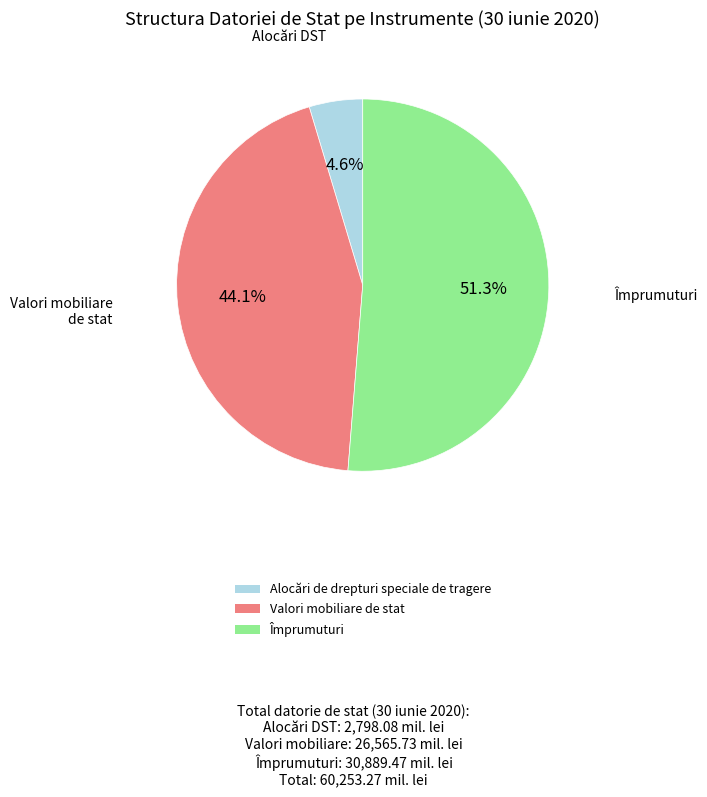

To the nearest percent, what is the difference between the largest and smallest slice percentages?

47%